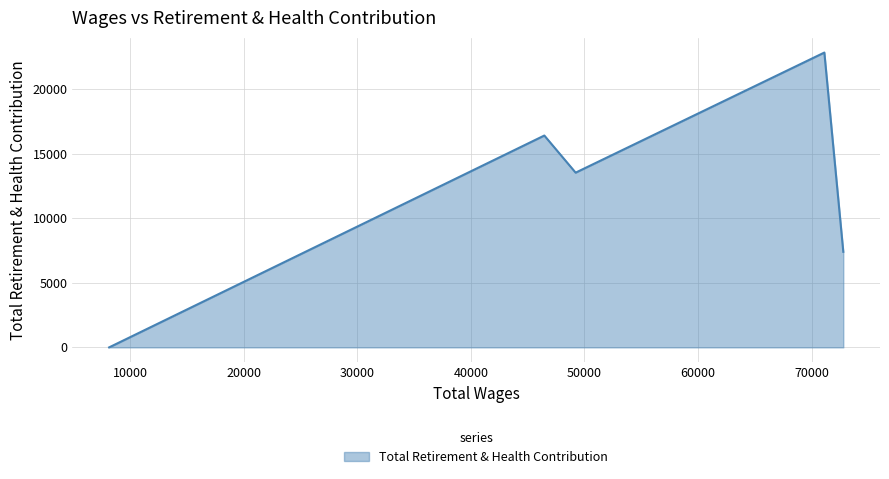

True or false: the data has more than 0 interior local peaks.

True